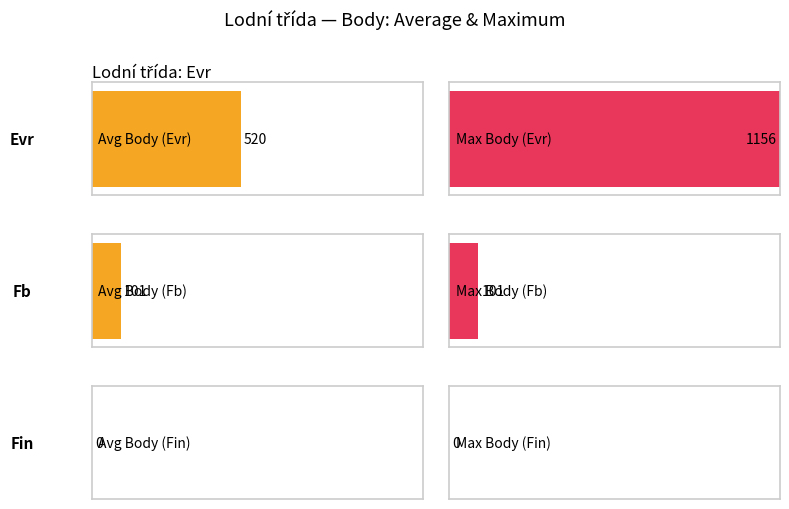

At which label does Body reach its peak?

Evr (Hracholusky)